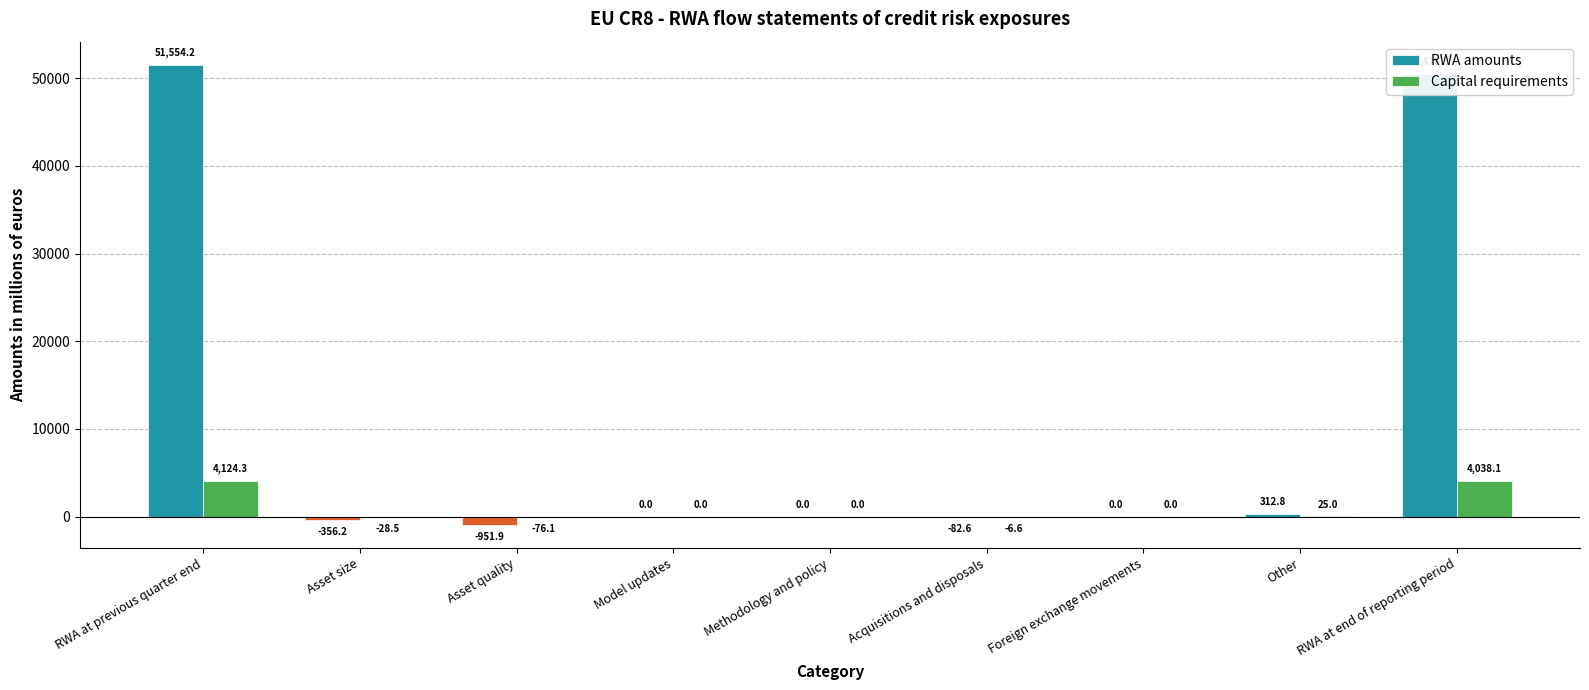

What is the sum of the Capital requirements values at Acquisitions and disposals and Methodology and policy?

-6.6